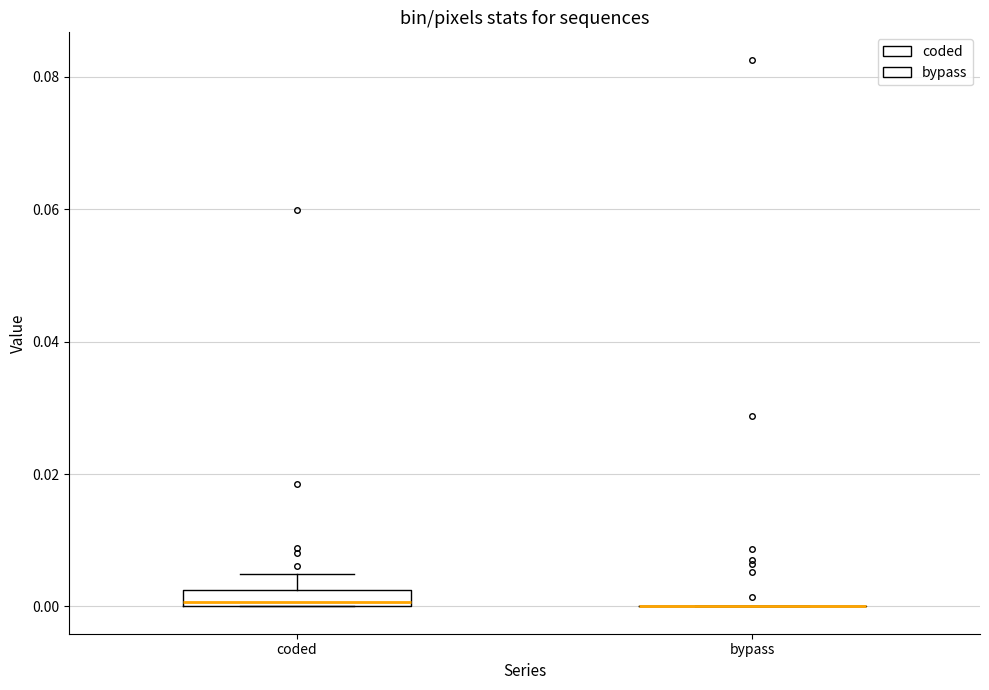

Comparing the boxes themselves (not the whiskers), which one is the tallest?

coded